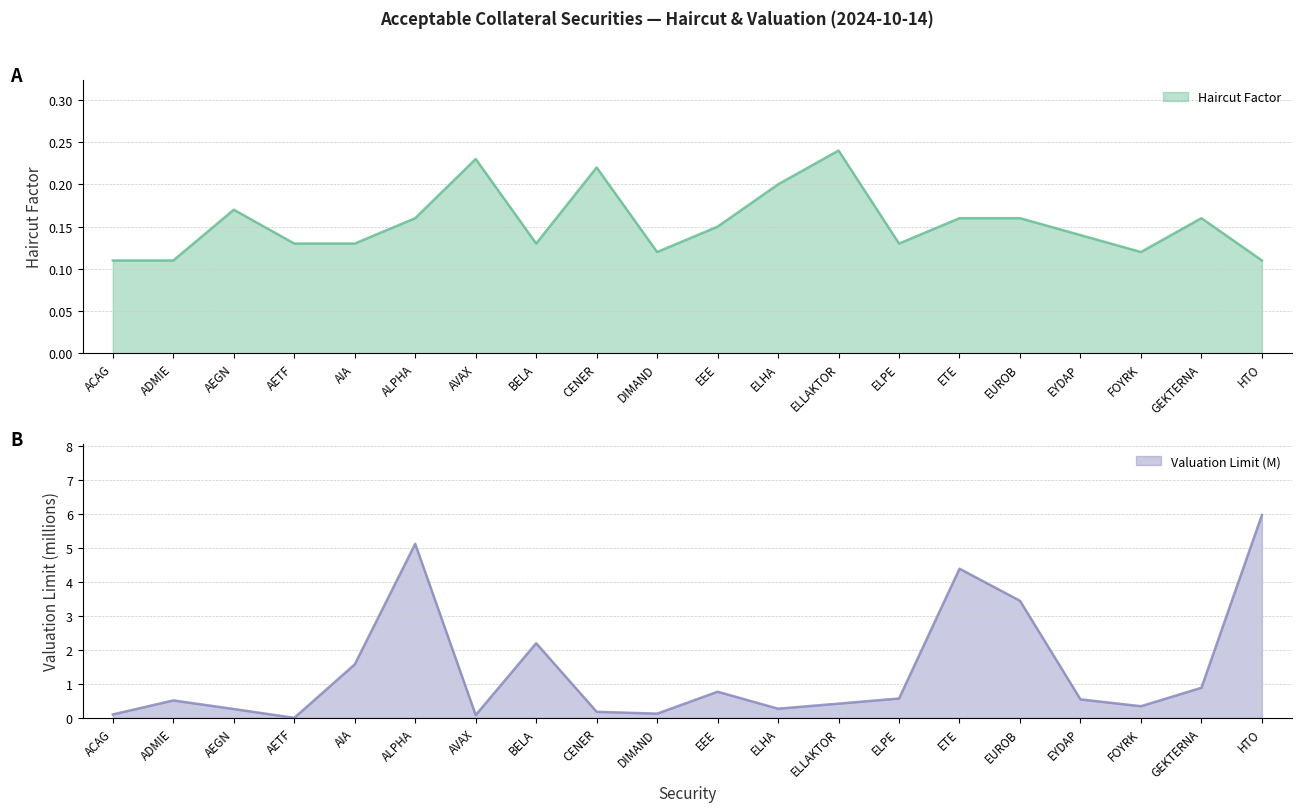

Reading left to right, extract all data points from this chart.

Haircut Factor: 0.1	0.1	0.2	0.1	0.1	0.2	0.2	0.1	0.2	0.1	0.1	0.2	0.2	0.1	0.2	0.2	0.1	0.1	0.2	0.1
Valuation Limit (M): 0.1	0.5	0.3	0.0	1.6	5.1	0.1	2.2	0.2	0.1	0.8	0.3	0.4	0.6	4.4	3.4	0.5	0.3	0.9	6.0